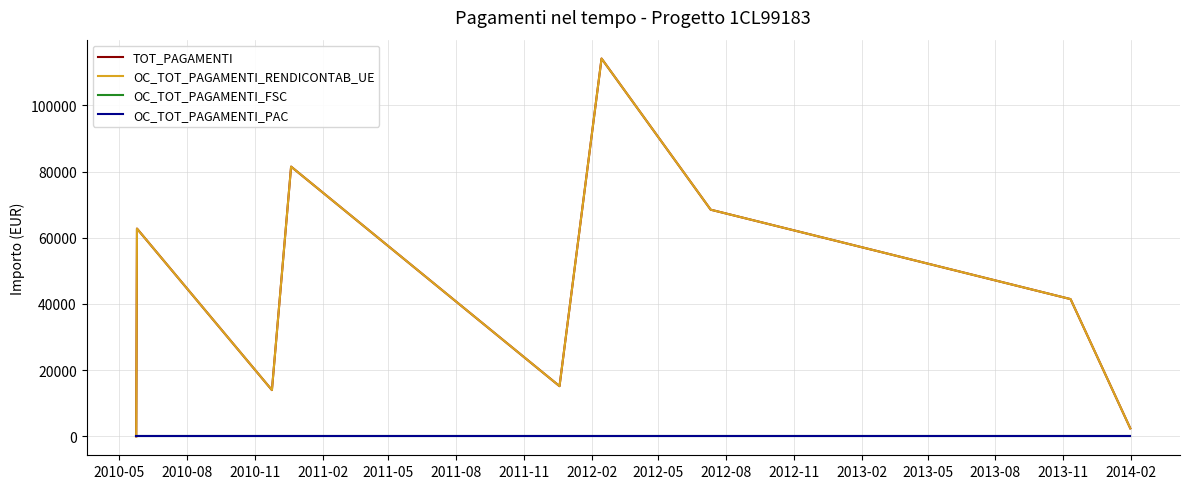

What is the label of the 7th point from the left?

2011-11